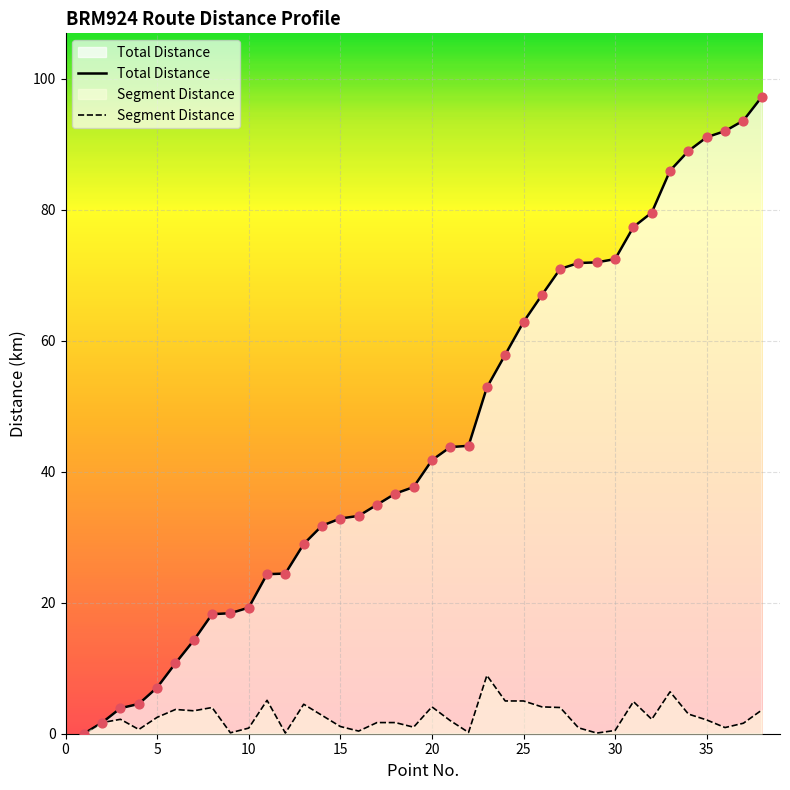

Which series has the largest Y range (max minus min)?

Total Distance